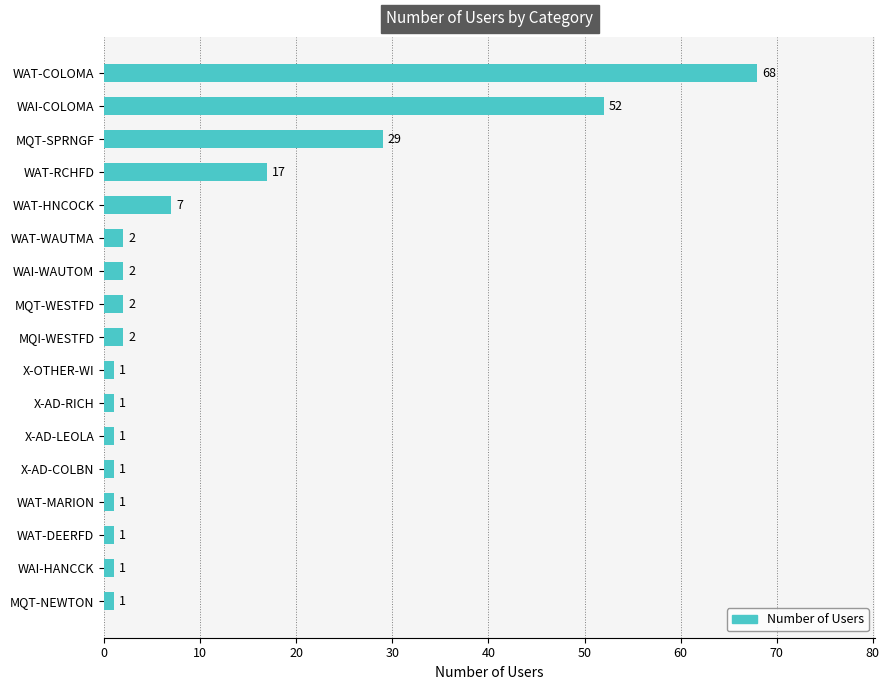

What is the change in value from MQT-SPRNGF to X-AD-LEOLA?

-28